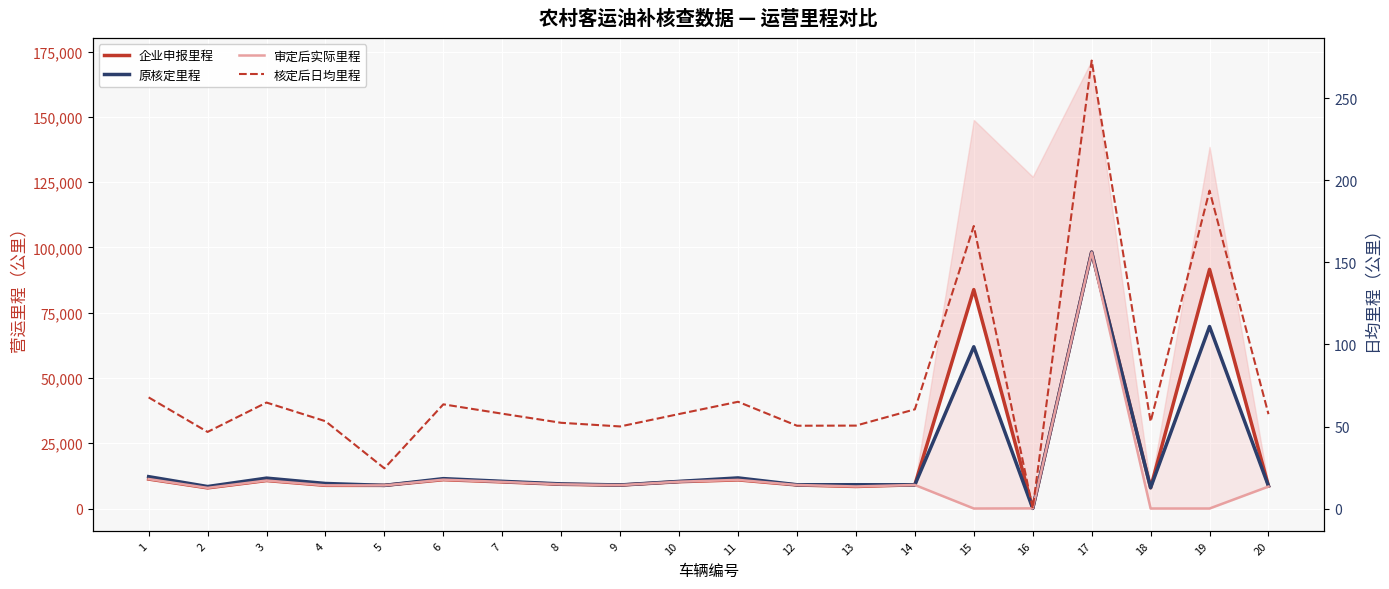

What is the sum of the 原核定里程 values at 17 and 16?

98266.7